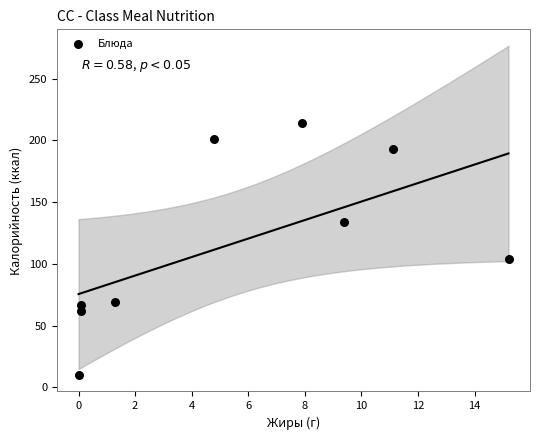

What Y value in the scatter plot is closest to 112?

104